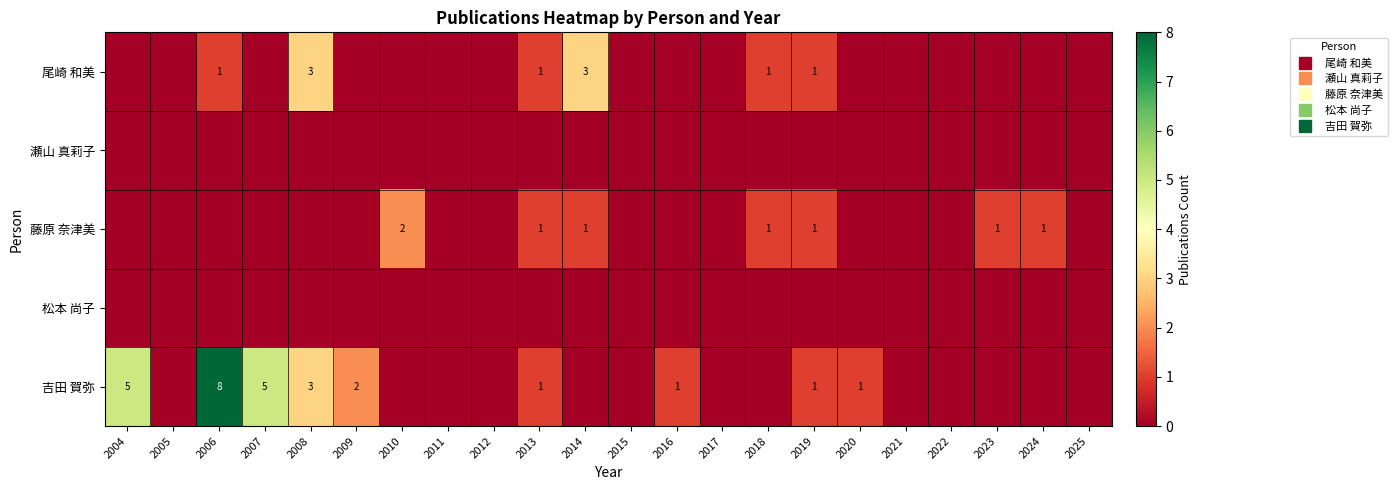

Is the value of 尾崎 和美 at 2011 greater than the value of 松本 尚子 at 2021?

No